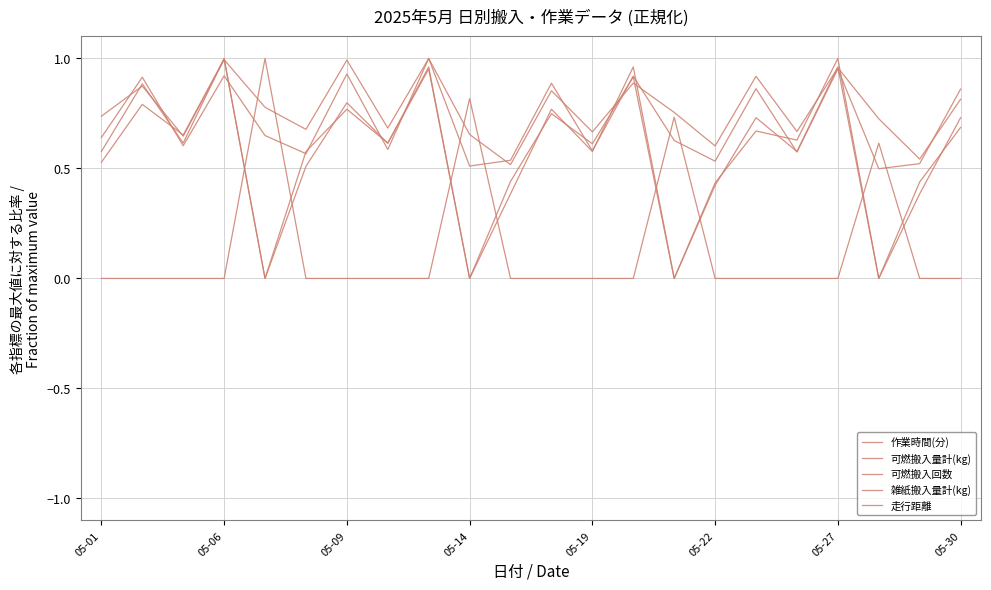

How many categories are shown in the chart?

22